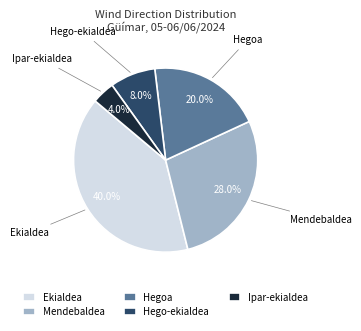

The Ipar-ekialdea slice represents 15% of the pie. True or false?

False